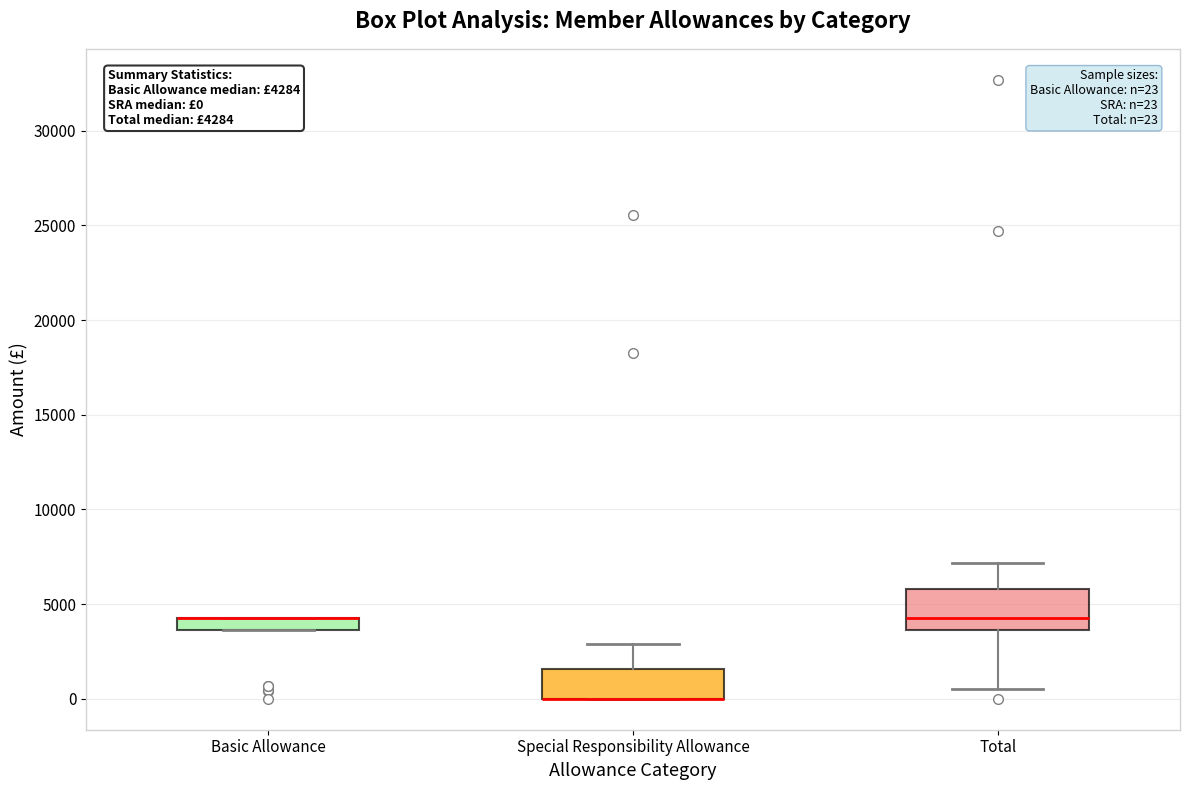

Which box is the tallest, from its lower edge to its upper edge?

Total